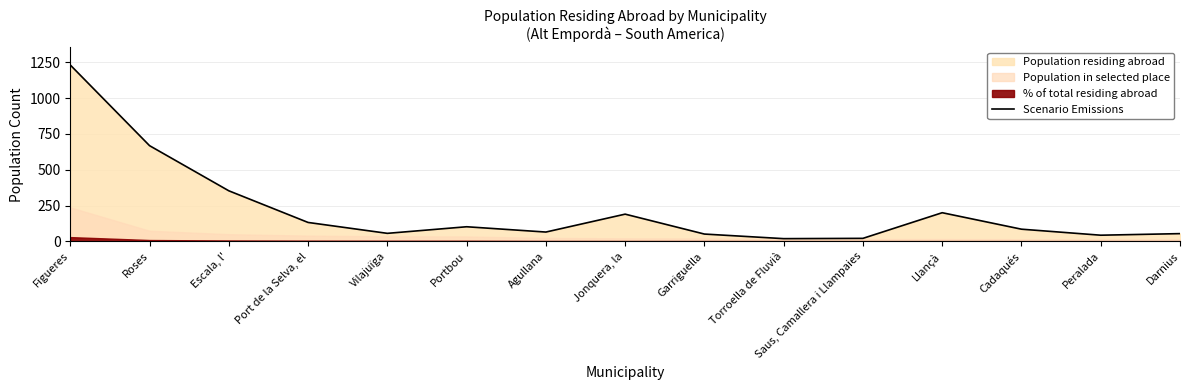

What is the average value?

218